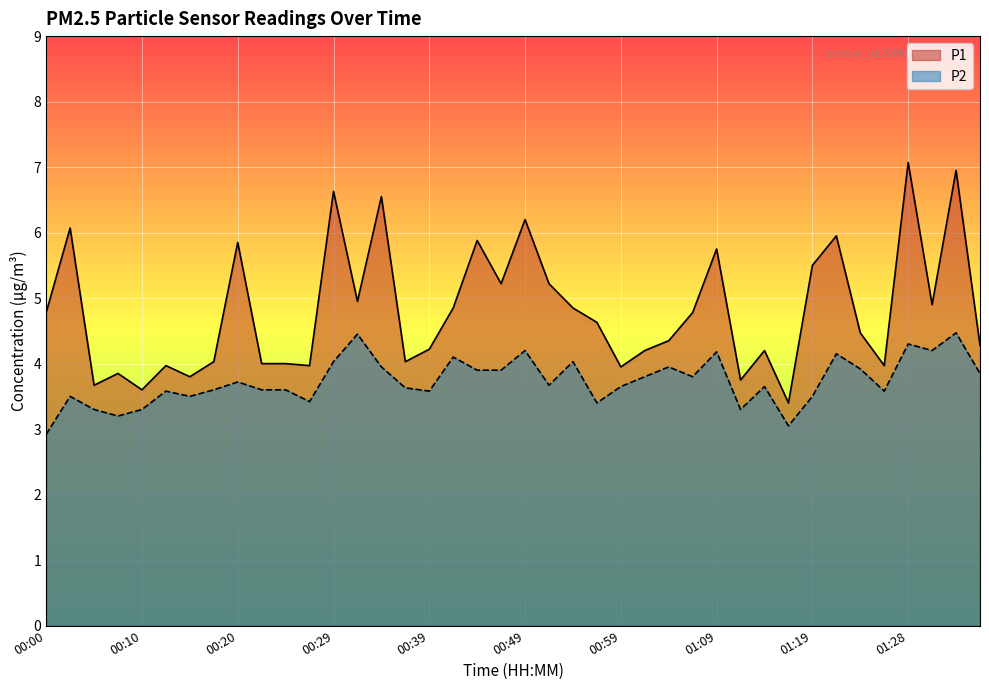

What is the difference between the highest and lowest values at 00:02?

2.6